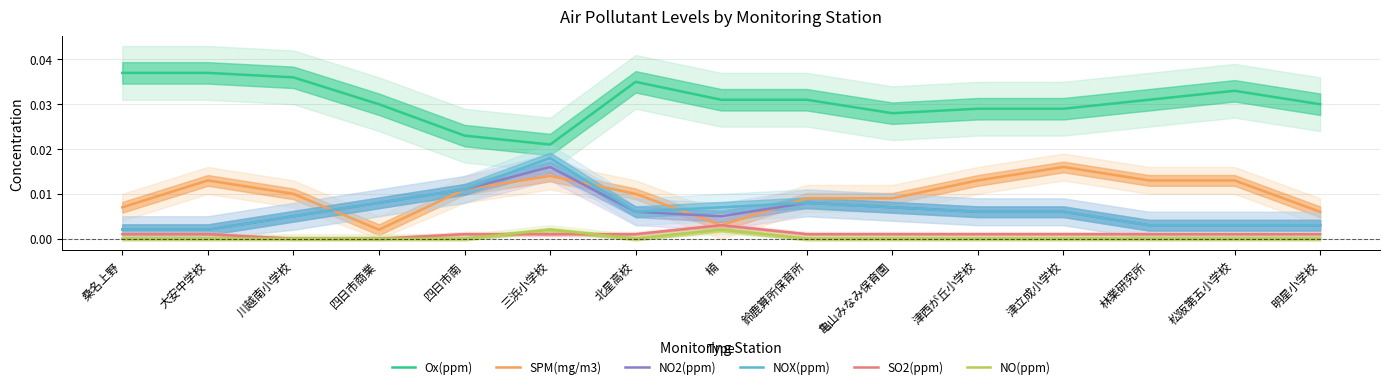

What are all the series names shown in the legend?

Ox(ppm), SPM(mg/m3), NO2(ppm), NOX(ppm), SO2(ppm), NO(ppm)